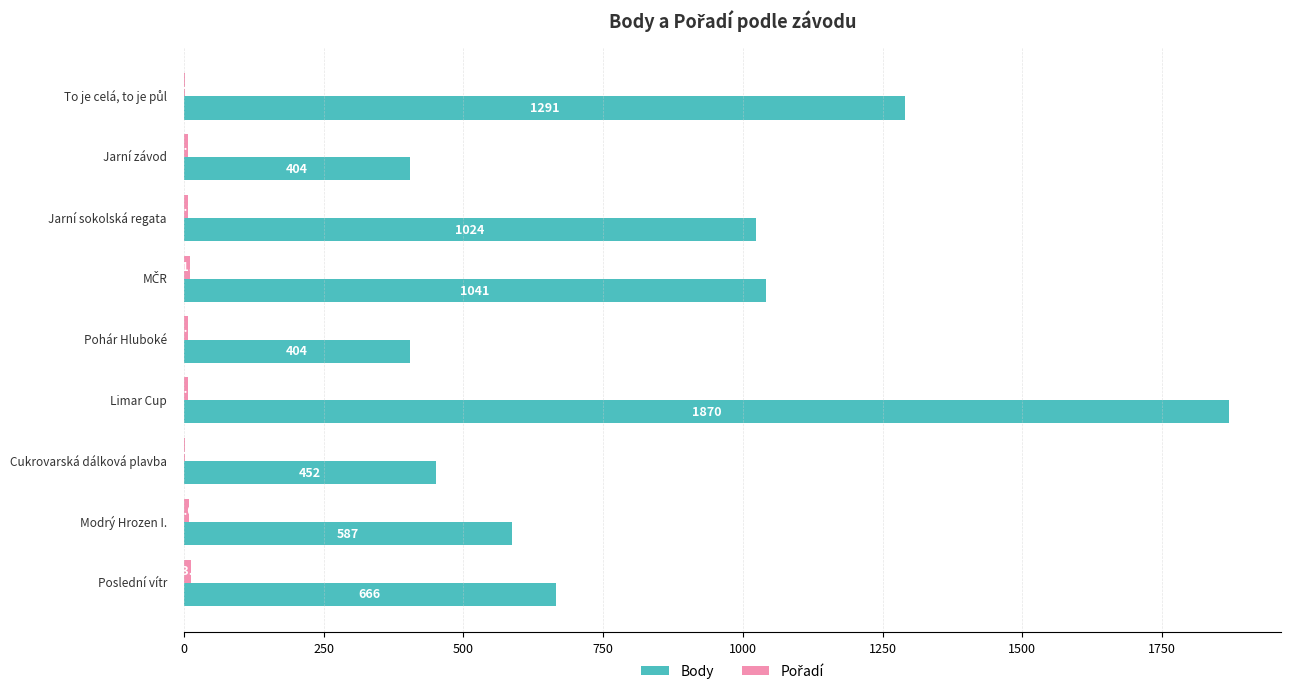

What is the sum of all Body values?

7739